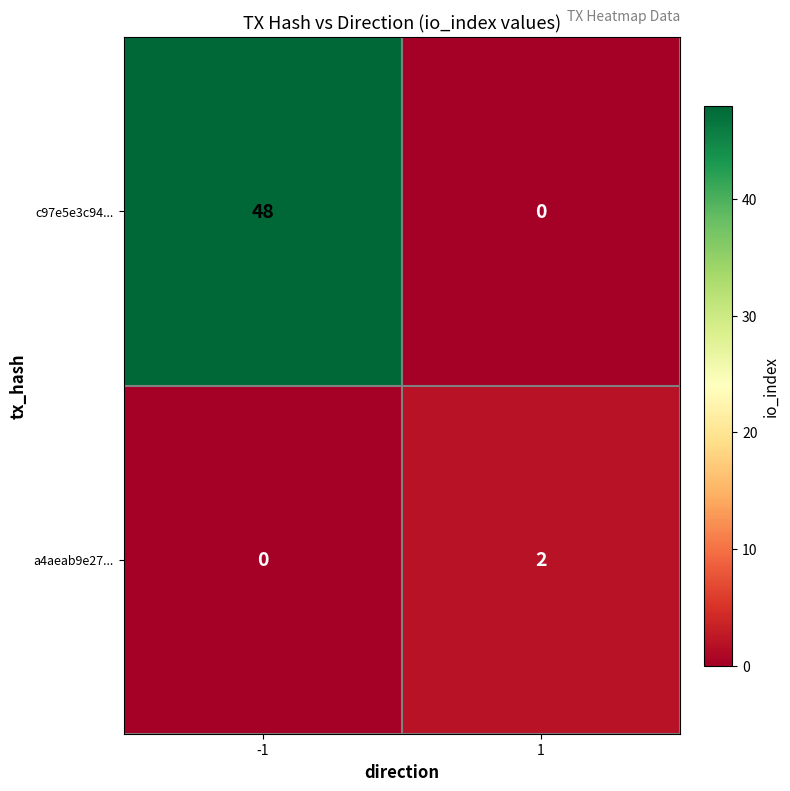

What is the difference between the highest and lowest values at -1?

48